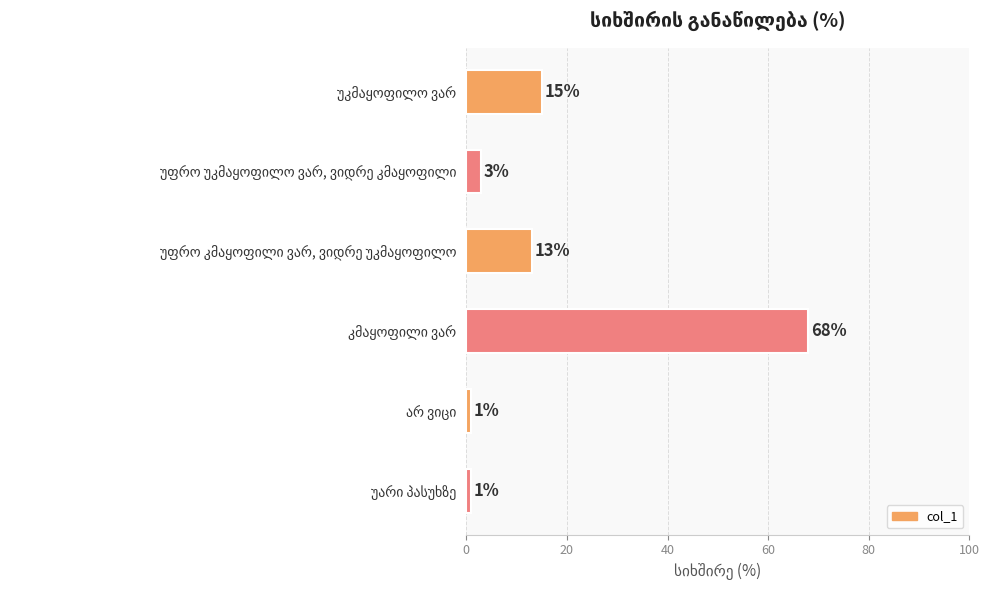

What is the sum of all values?

101